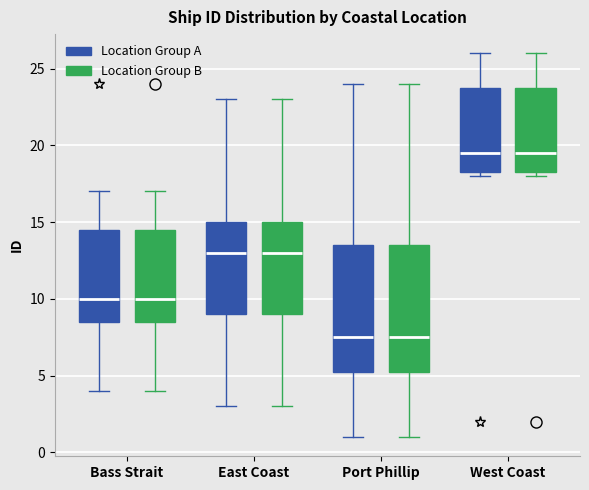

Reading left to right, transcribe this box plot: for each box, give where its median line is, the range the box spans, and where its two whiskers end, as read against the y-axis. The values are not printed on the chart, so give them approximately, as read against the axis.

Bass Strait (Location Group A): median 10.0, box 8.5 to 14.5, whiskers 4.0 to 17.0
Bass Strait (Location Group B): median 10.0, box 8.5 to 14.5, whiskers 4.0 to 17.0
East Coast (Location Group A): median 13.0, box 9.0 to 15.0, whiskers 3.0 to 23.0
East Coast (Location Group B): median 13.0, box 9.0 to 15.0, whiskers 3.0 to 23.0
Port Phillip (Location Group A): median 7.5, box 5.5 to 13.5, whiskers 1.0 to 24.0
Port Phillip (Location Group B): median 7.5, box 5.5 to 13.5, whiskers 1.0 to 24.0
West Coast (Location Group A): median 19.5, box 18.5 to 24.0, whiskers 18.0 to 26.0
West Coast (Location Group B): median 19.5, box 18.5 to 24.0, whiskers 18.0 to 26.0